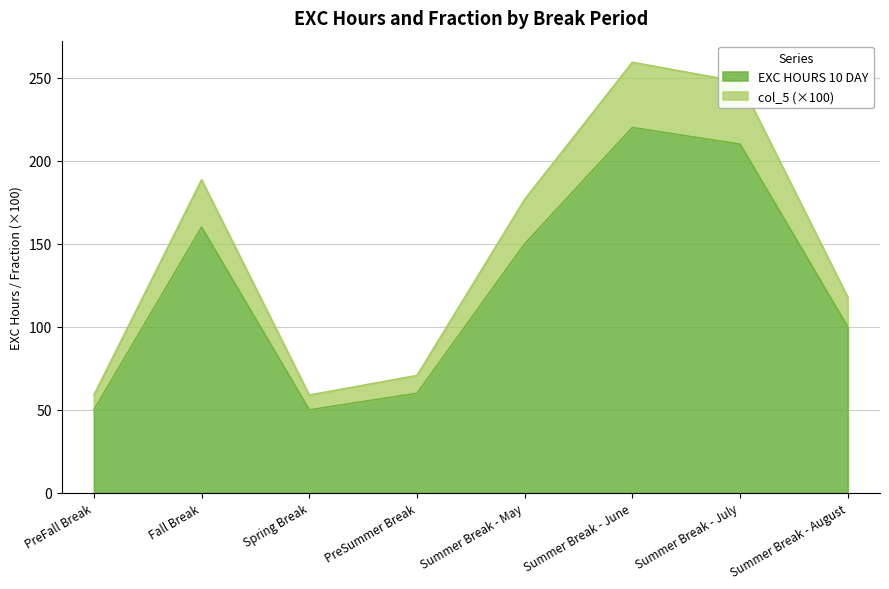

Rank the categories by col_5 value from lowest to highest.

PreFall Break, Spring Break, PreSummer Break, Summer Break - August, Summer Break - May, Fall Break, Summer Break - July, Summer Break - June